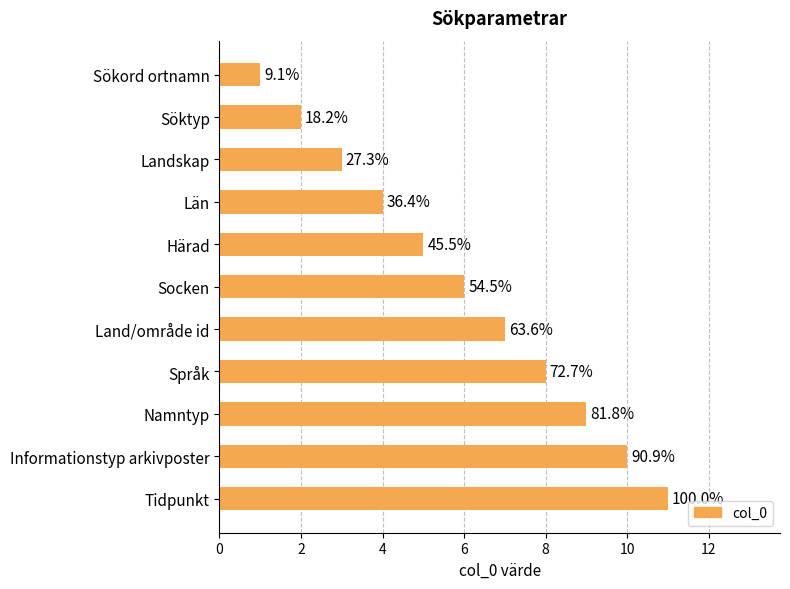

What is the greatest value displayed?

11